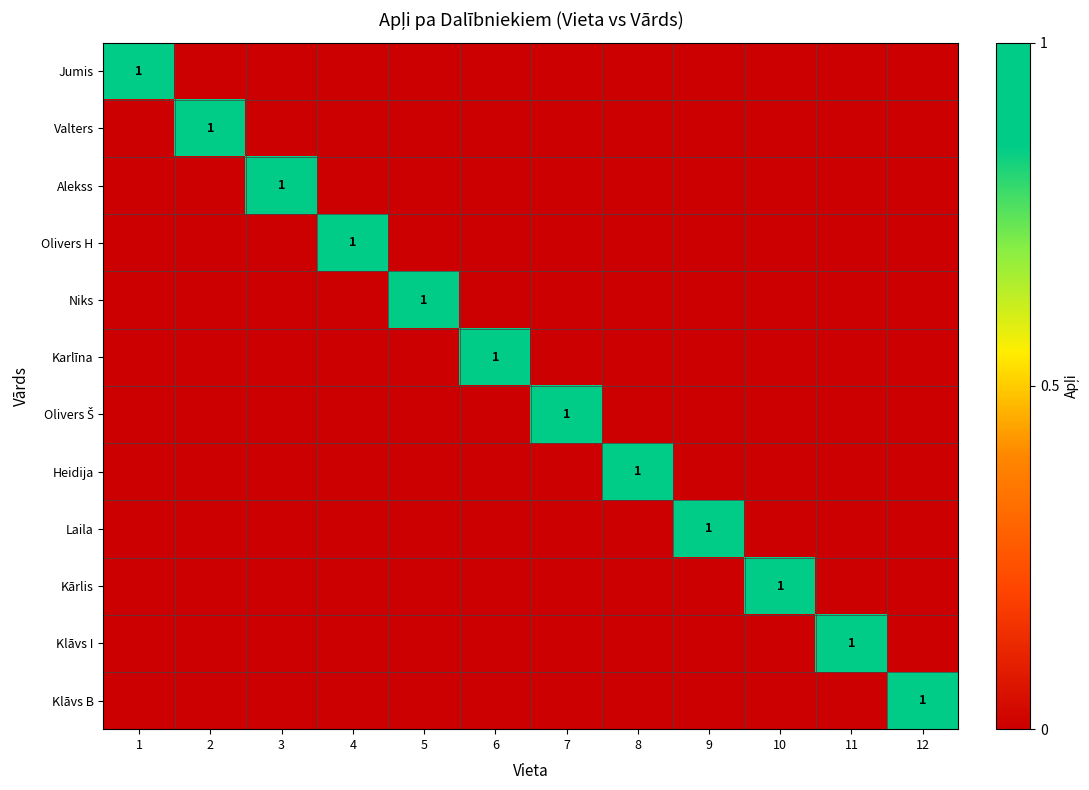

How many Alekss values are between 0 and 1?

12